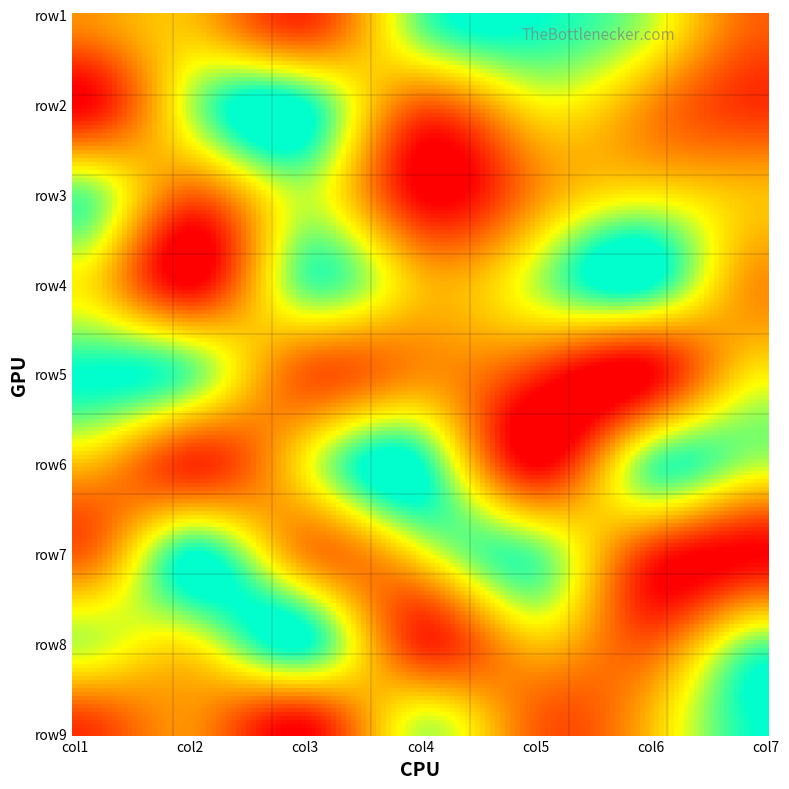

How many categories are shown in the chart?

7